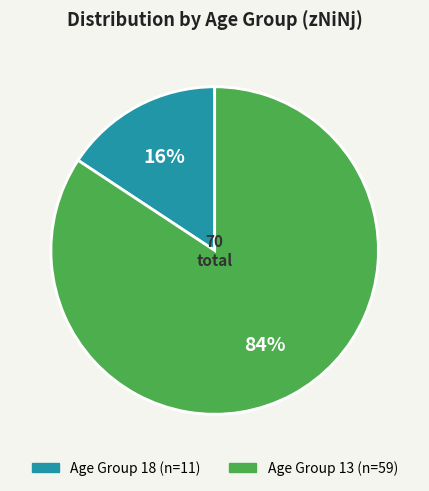

Is there a majority slice in this chart?

Yes